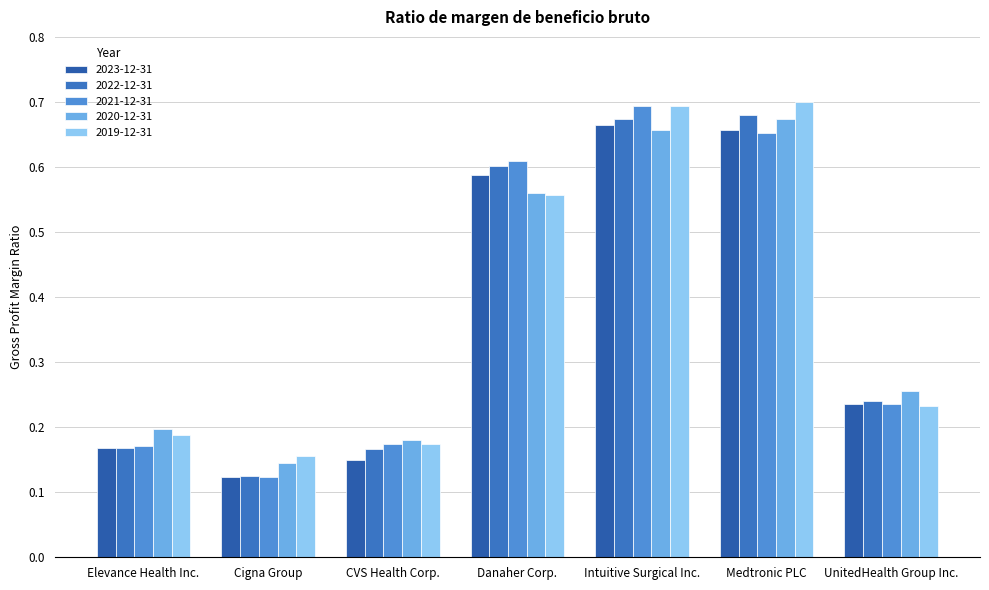

What is the label of the 2nd bar from the right?

Medtronic PLC